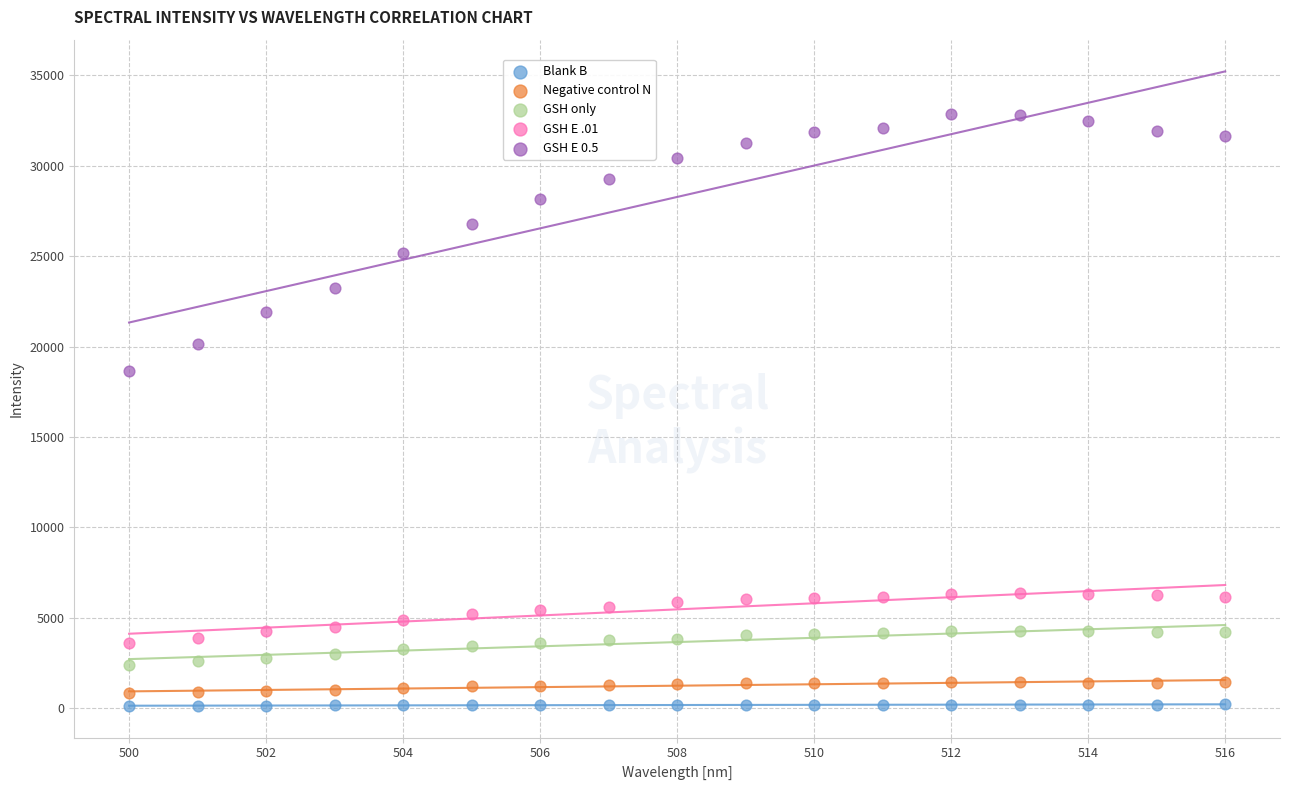

Which series has the widest spread of Y values?

GSH E 0.5